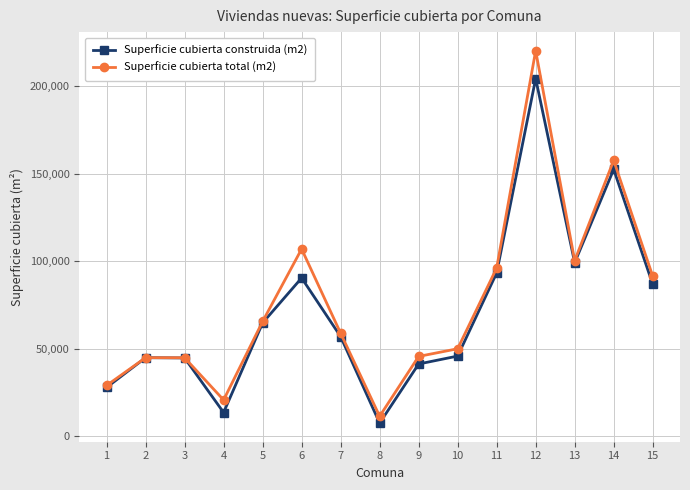

What is the difference between the highest and lowest values at 12?

15933